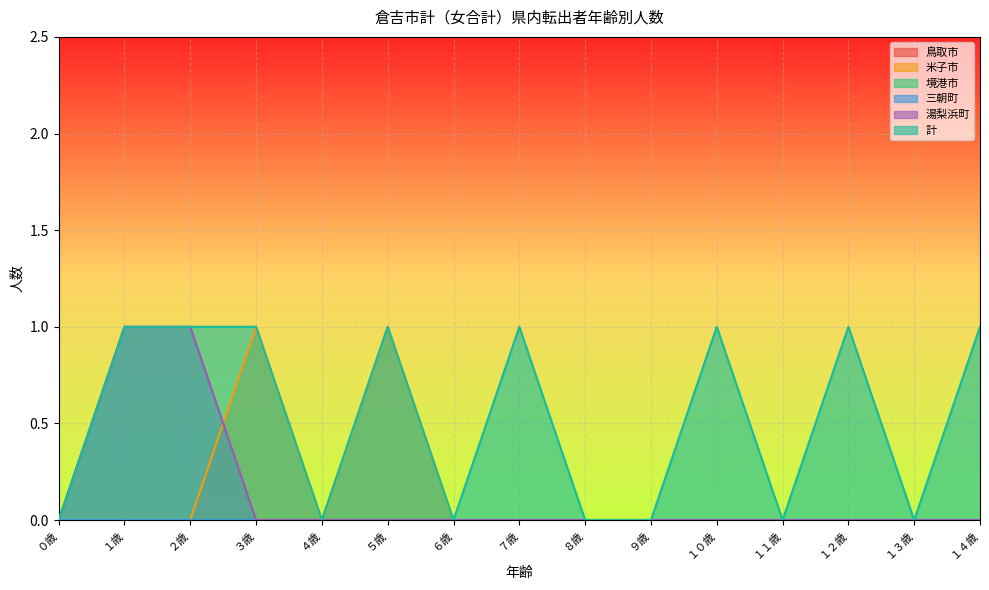

Is the value of 計 at １３歳 greater than the value of 米子市 at ７歳?

No